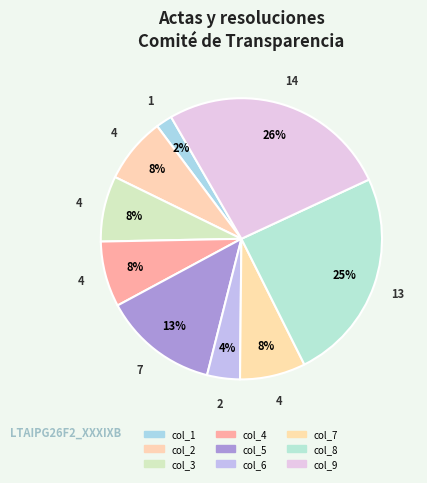

Does any single category account for the majority?

No